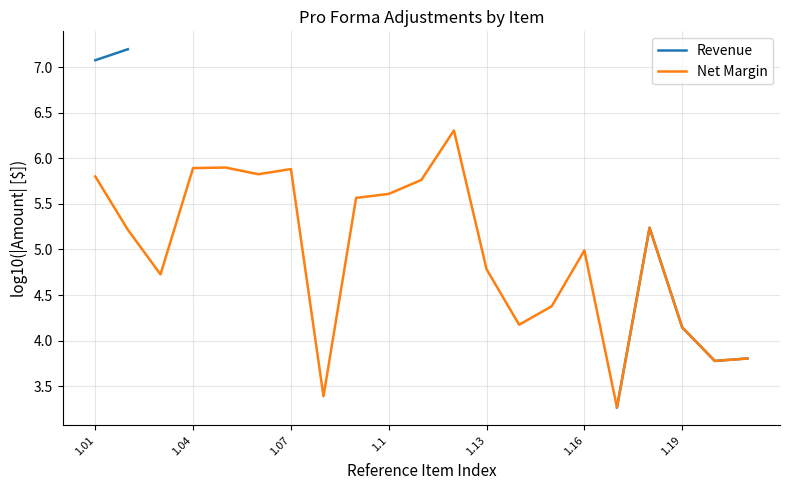

At 16, list the series in order from smallest to largest.

Revenue, Net Margin